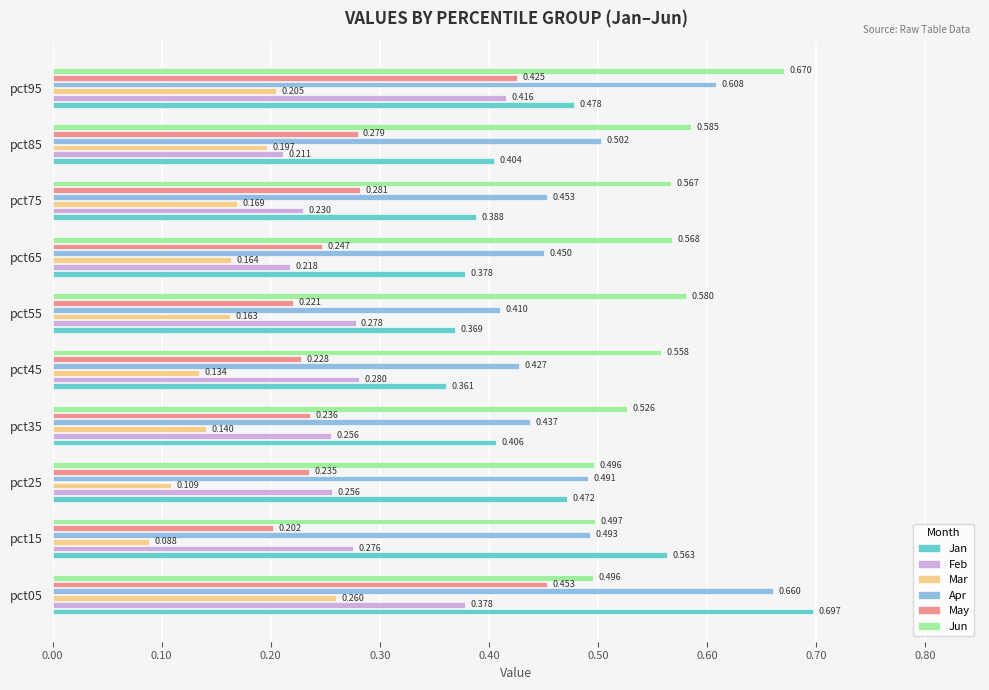

At how many categories does at least one series exceed 0?

10